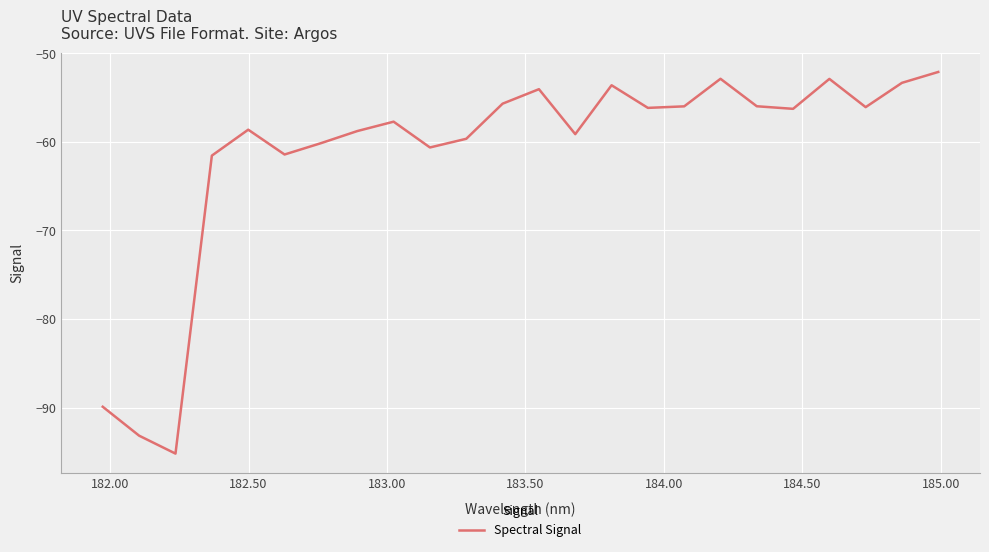

Does the chart display data point markers on the line(s)?

No